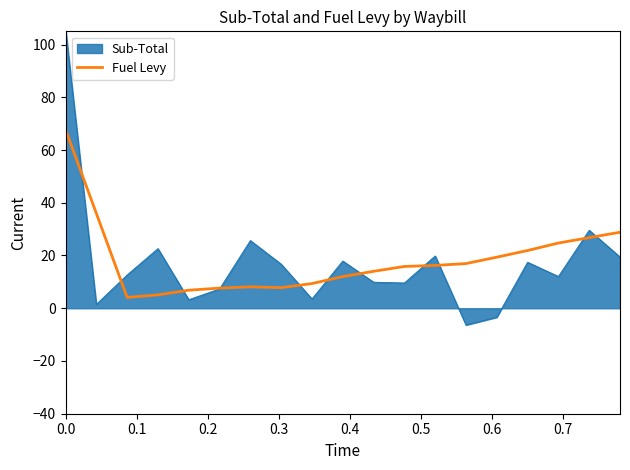

Which series has the widest spread of values?

Sub-Total